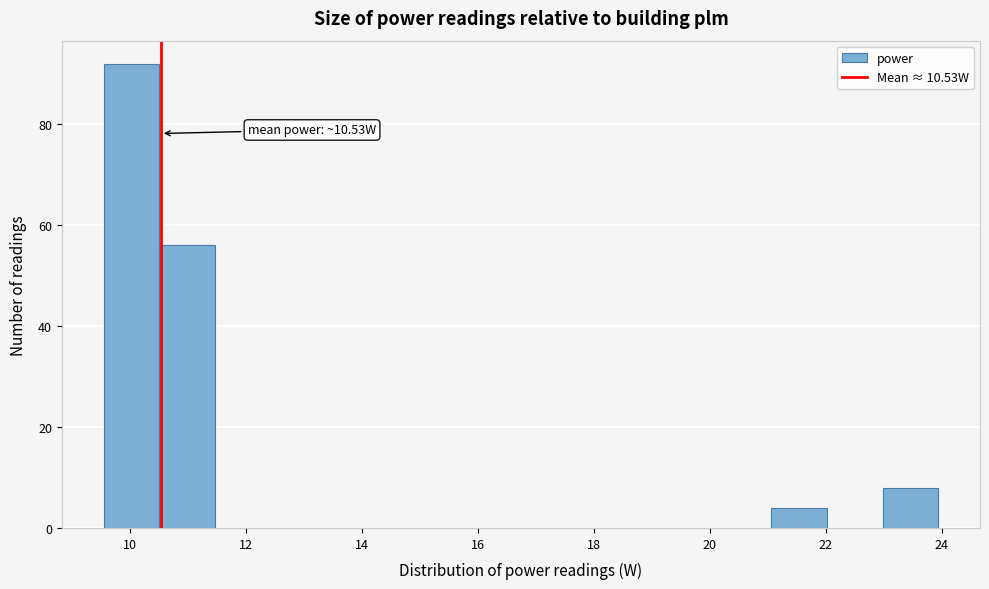

Which range on the x-axis has the tallest bar?

9.54 to 10.50